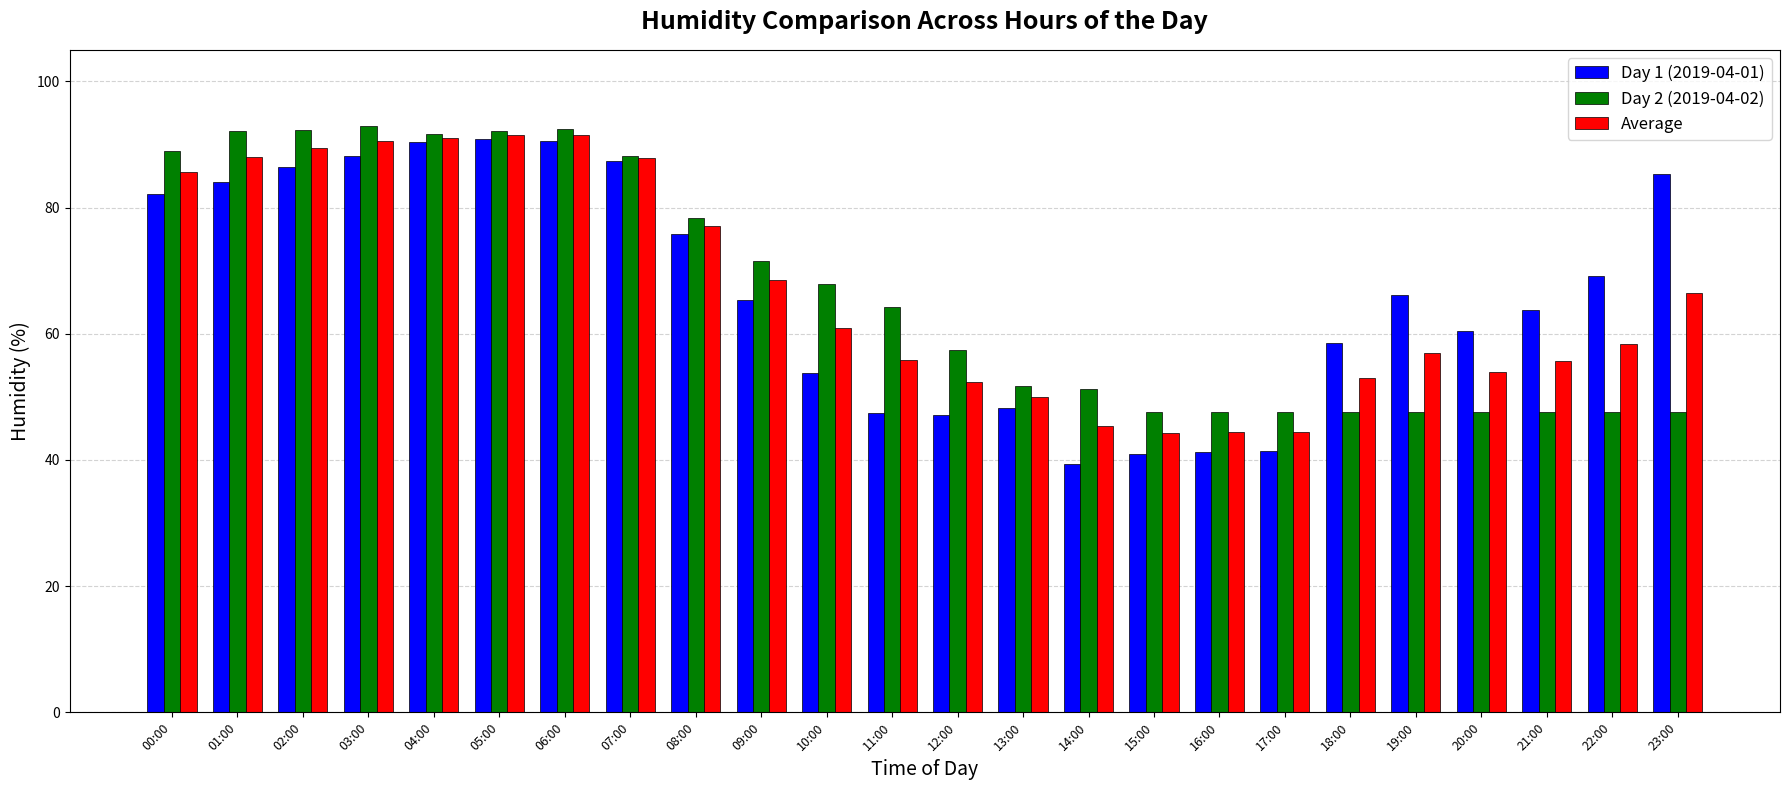

What position from the left is 02:00?

3